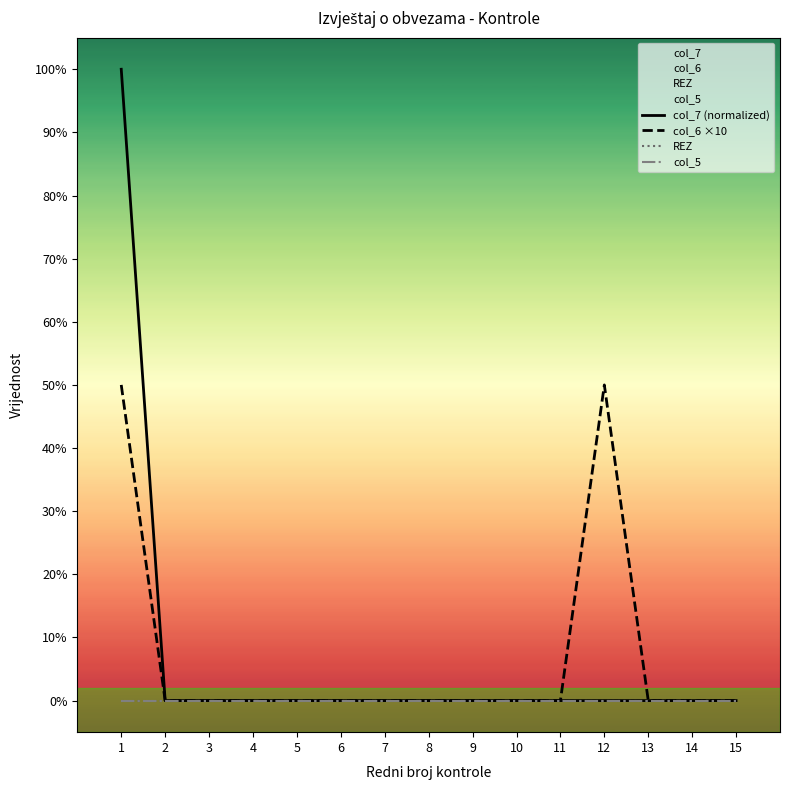

Is it true that col_6 ×10 equals 0 at 13?

True